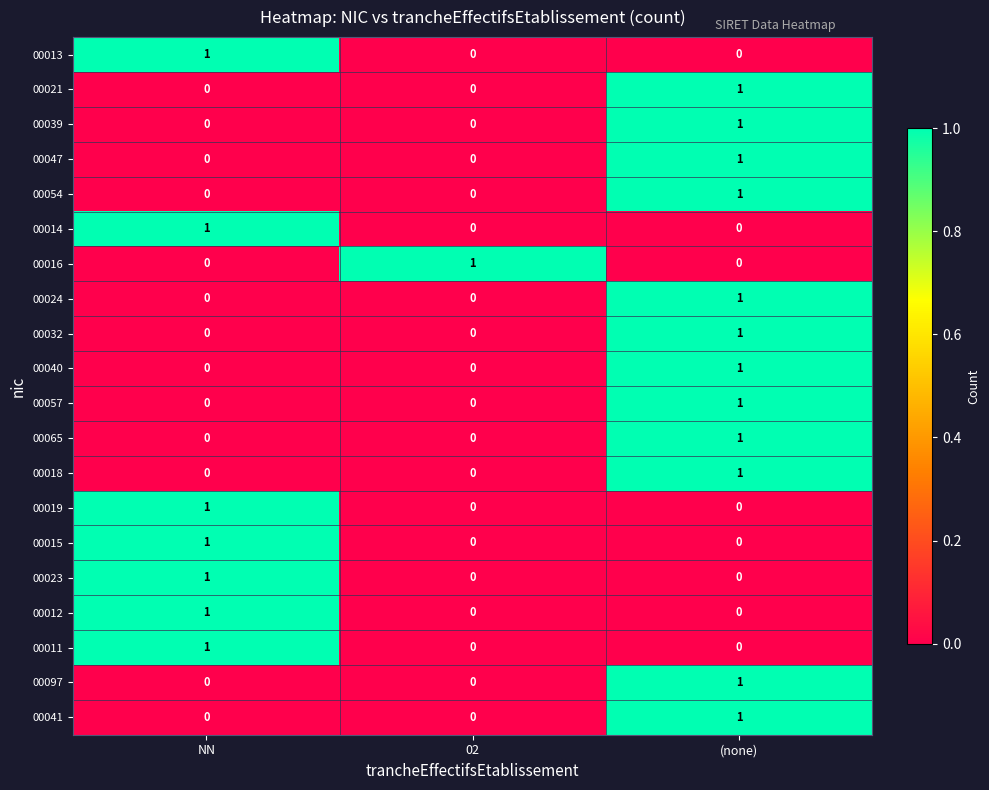

Is it true that 00014 equals 2 at NN?

False